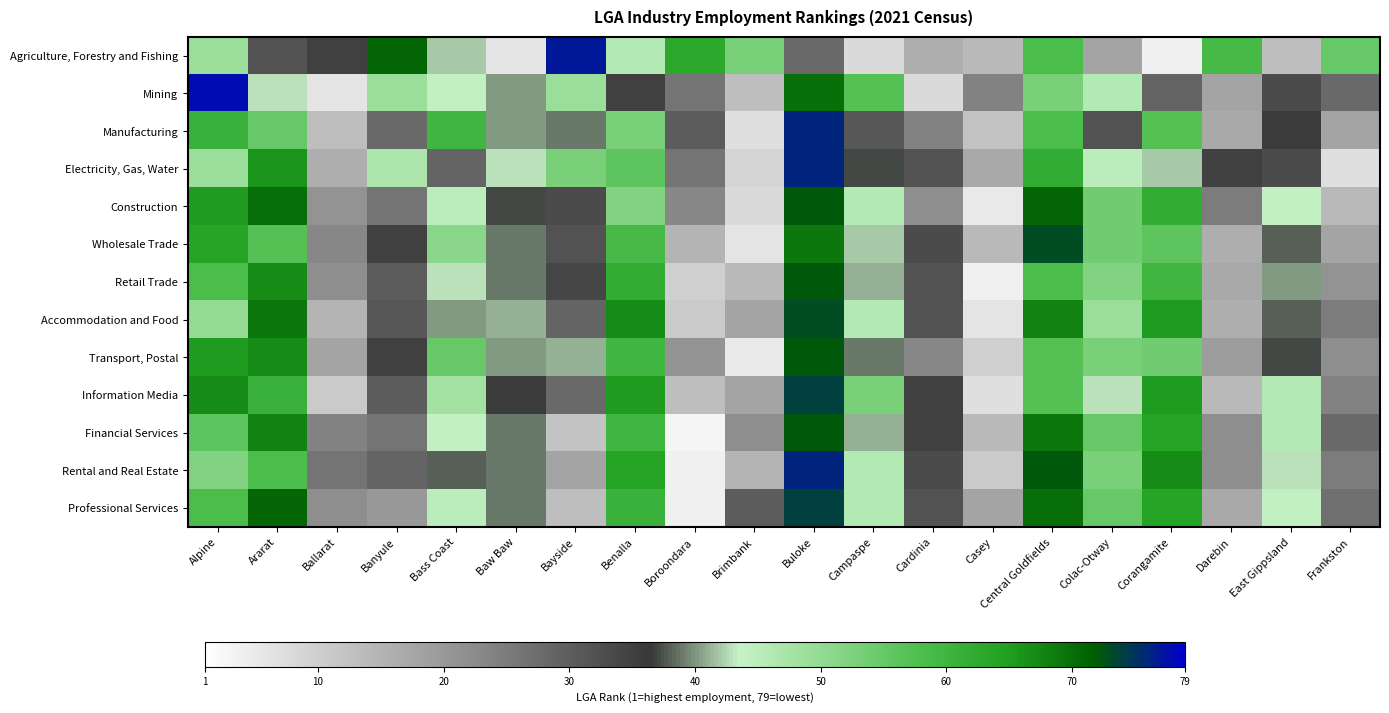

Between Casey and Ballarat, which is larger?

Ballarat